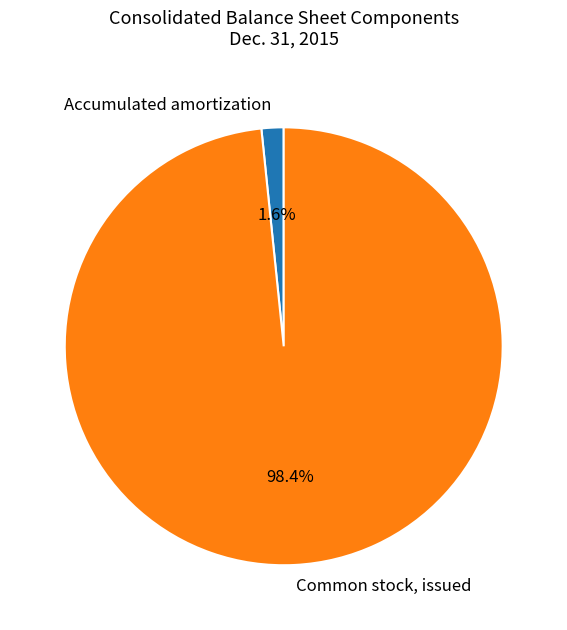

Count the number of slices in the pie.

2